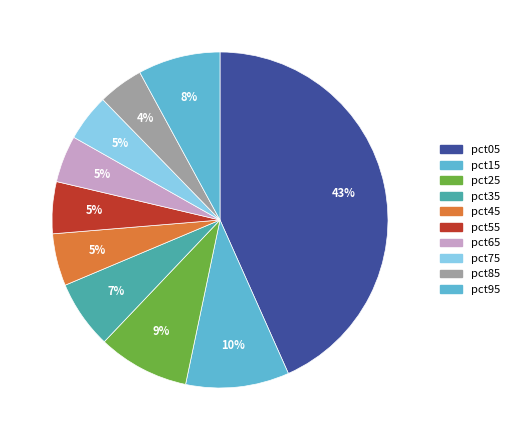

Count the number of slices in the pie.

10